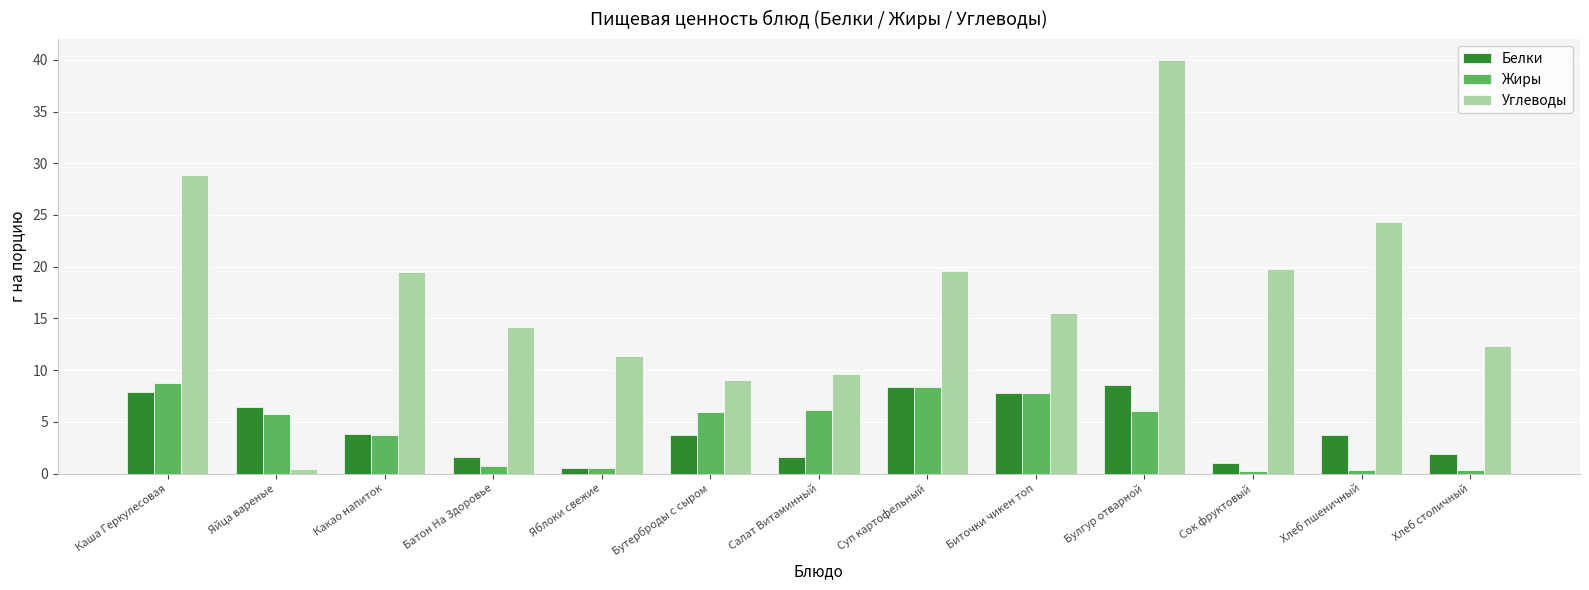

The value of Белки at Каша Геркулесовая is 7.9. True or false?

True